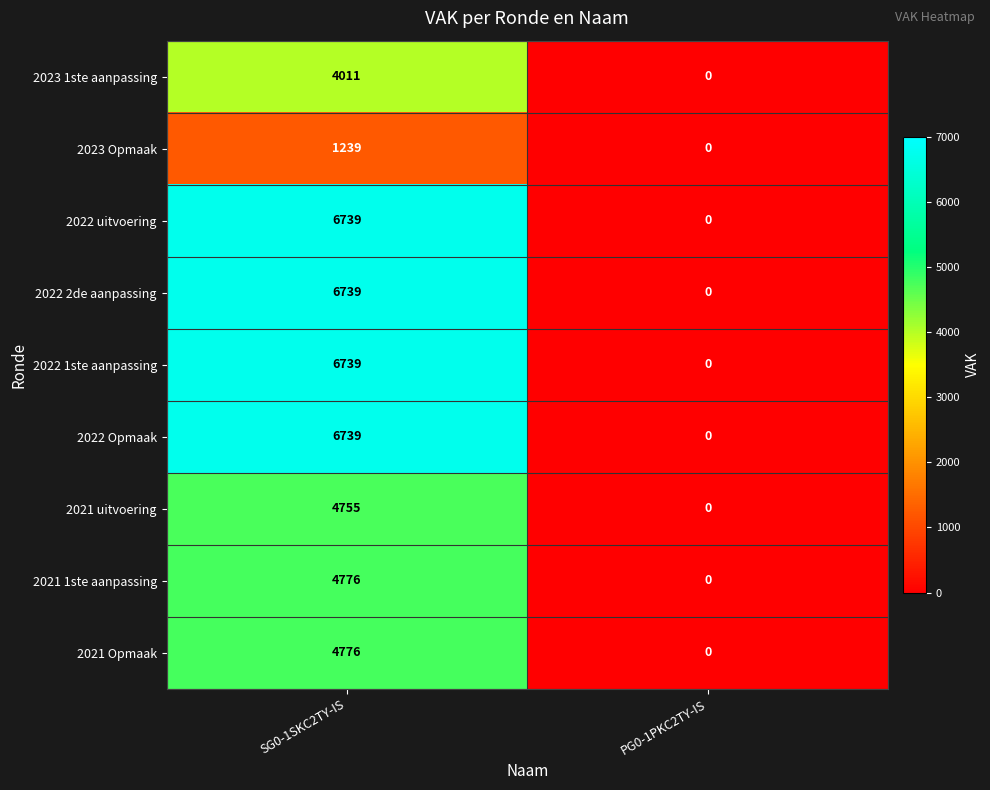

What value does the 2022 2de aanpassing series have at SG0-1SKC2TY-IS, to the nearest 100?

6700